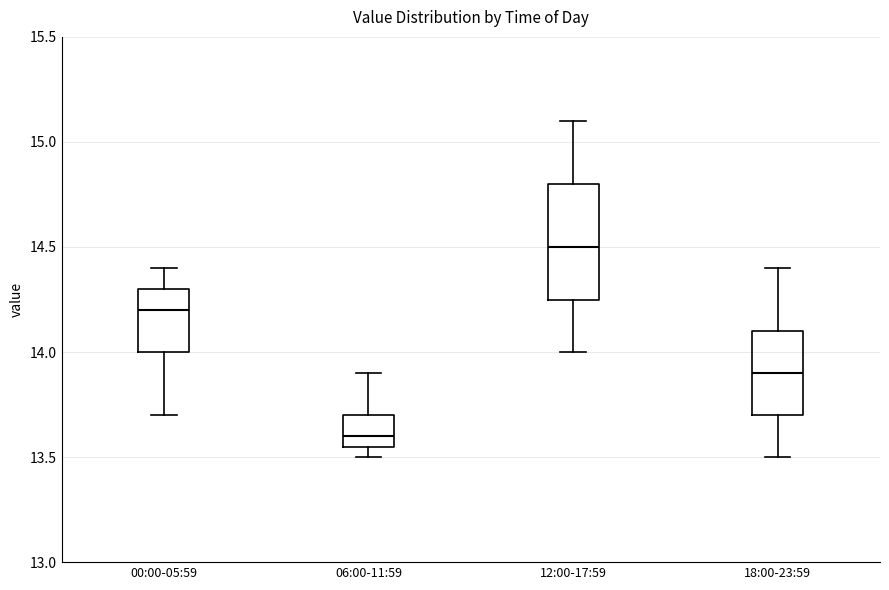

Which box has the lowest median line?

06:00-11:59